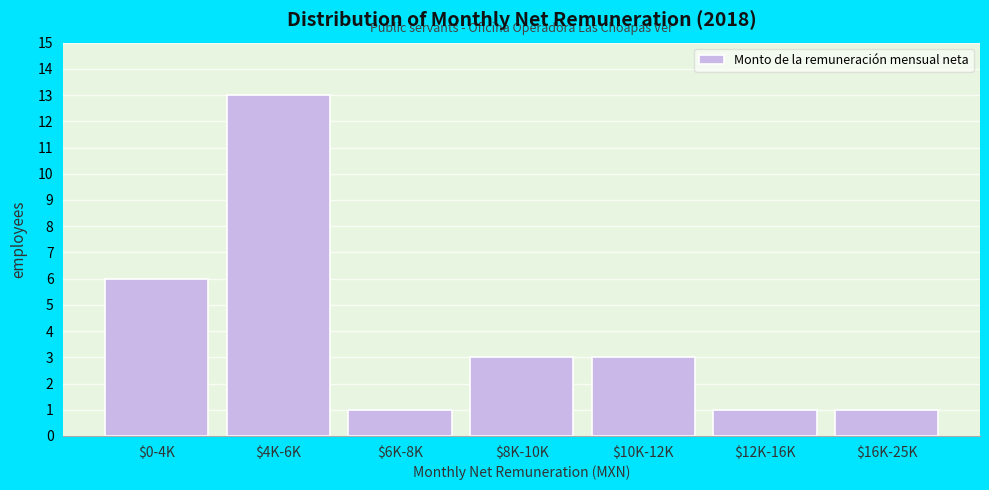

Reading left to right, what are all the values shown in this chart?

6	13	1	3	3	1	1